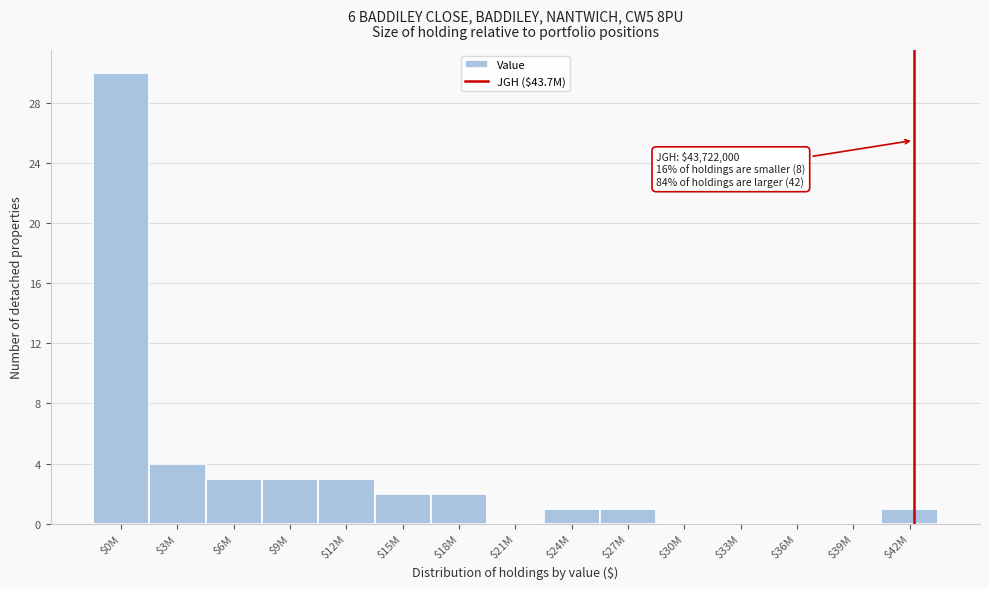

Which category has the highest value across all series?

$0M